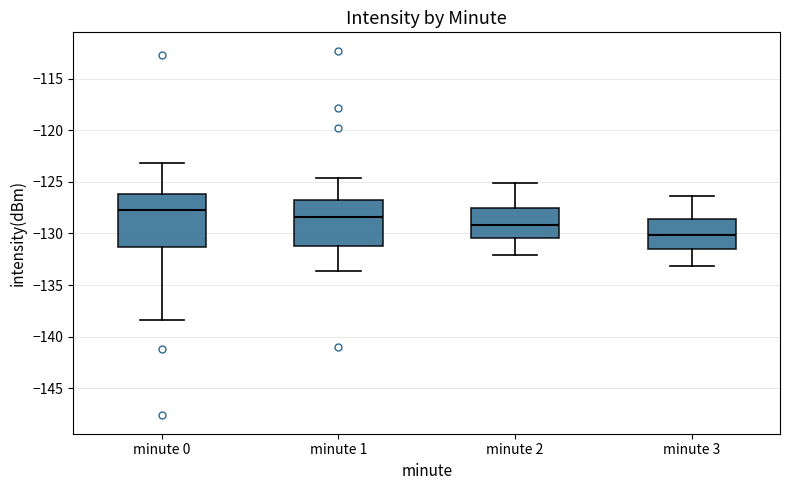

Comparing the boxes themselves (not the whiskers), which one is the tallest?

minute 0